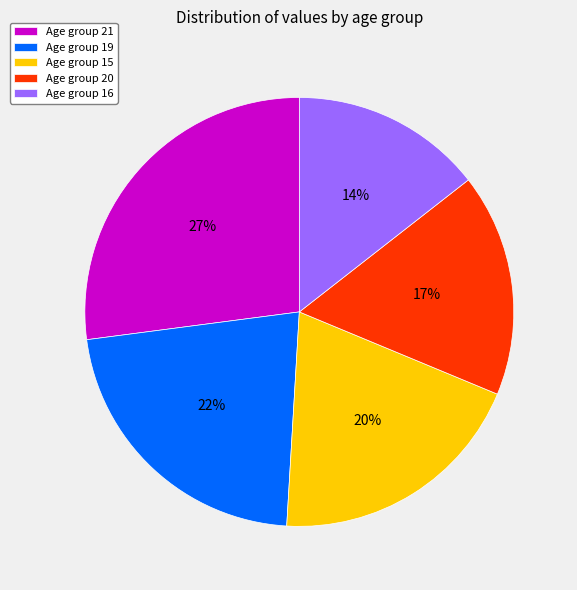

To the nearest percent, what portion does Age group 16 represent?

14%